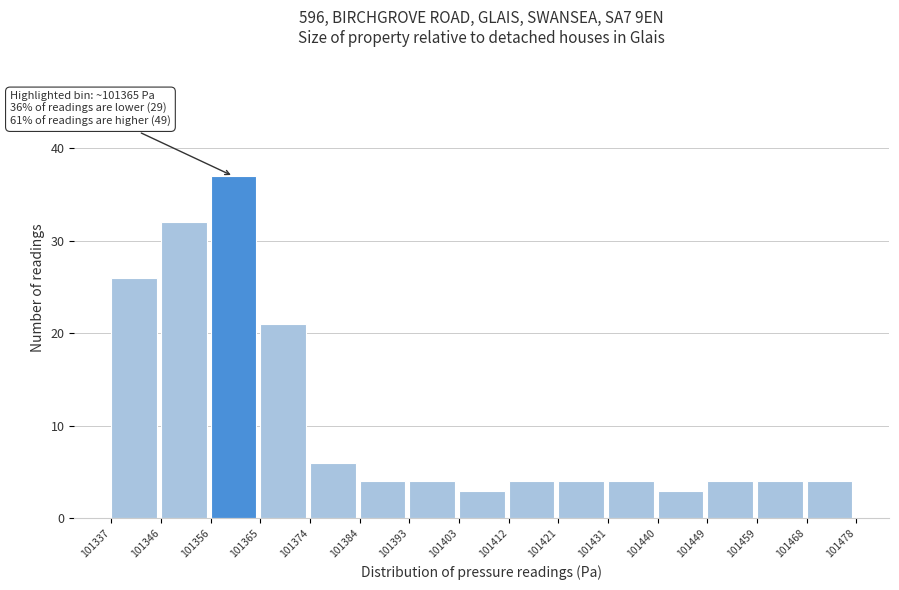

Over which range of the x-axis is the bar tallest?

101356 to 101365